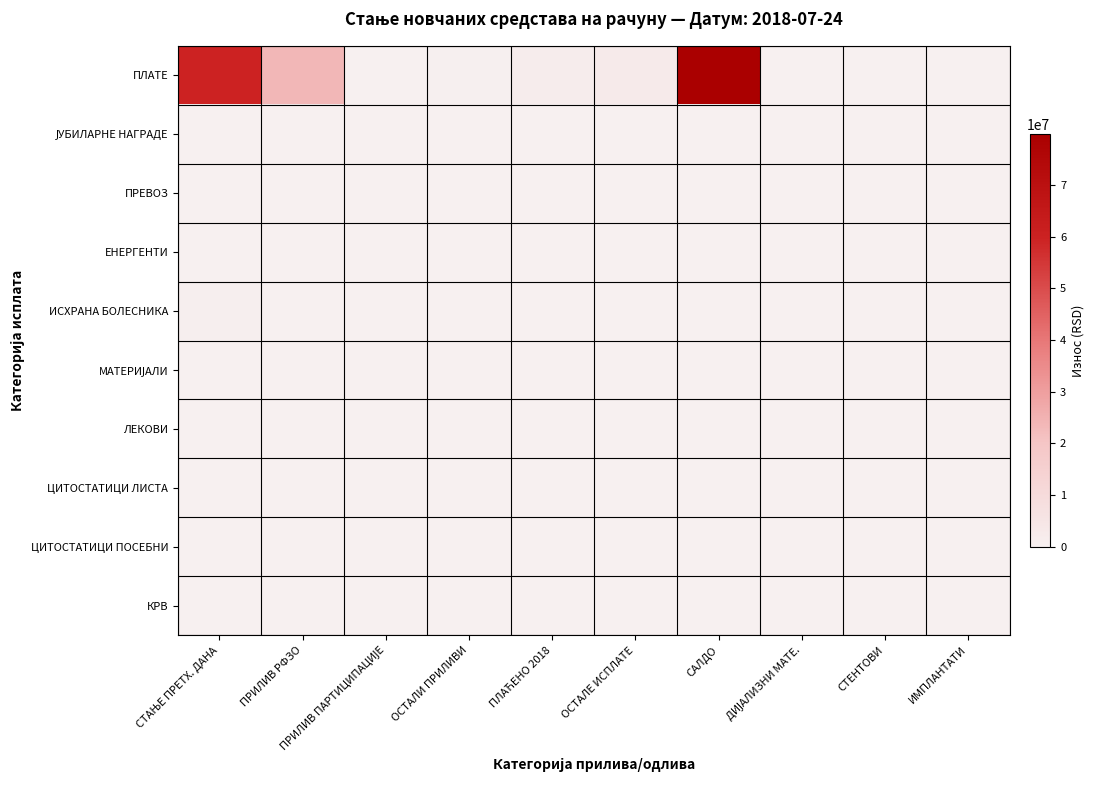

List the series in order of their peak value, highest first.

ПЛАТЕ, ИСХРАНА БОЛЕСНИКА, ЦИТОСТАТИЦИ ЛИСТА, КРВ, ЈУБИЛАРНЕ НАГРАДЕ, ПРЕВОЗ, ЕНЕРГЕНТИ, МАТЕРИЈАЛИ, ЛЕКОВИ, ЦИТОСТАТИЦИ ПОСЕБНИ